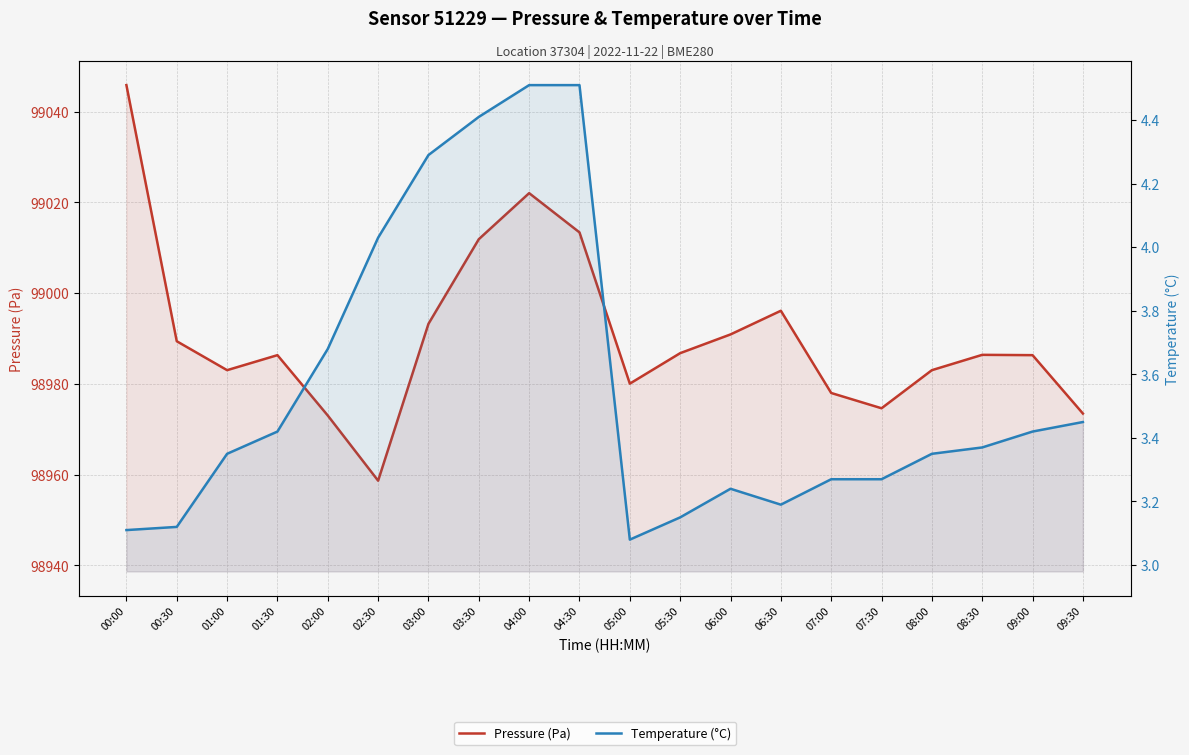

What is the difference between the maximum and minimum values in the Pressure (Pa) series?

87.2